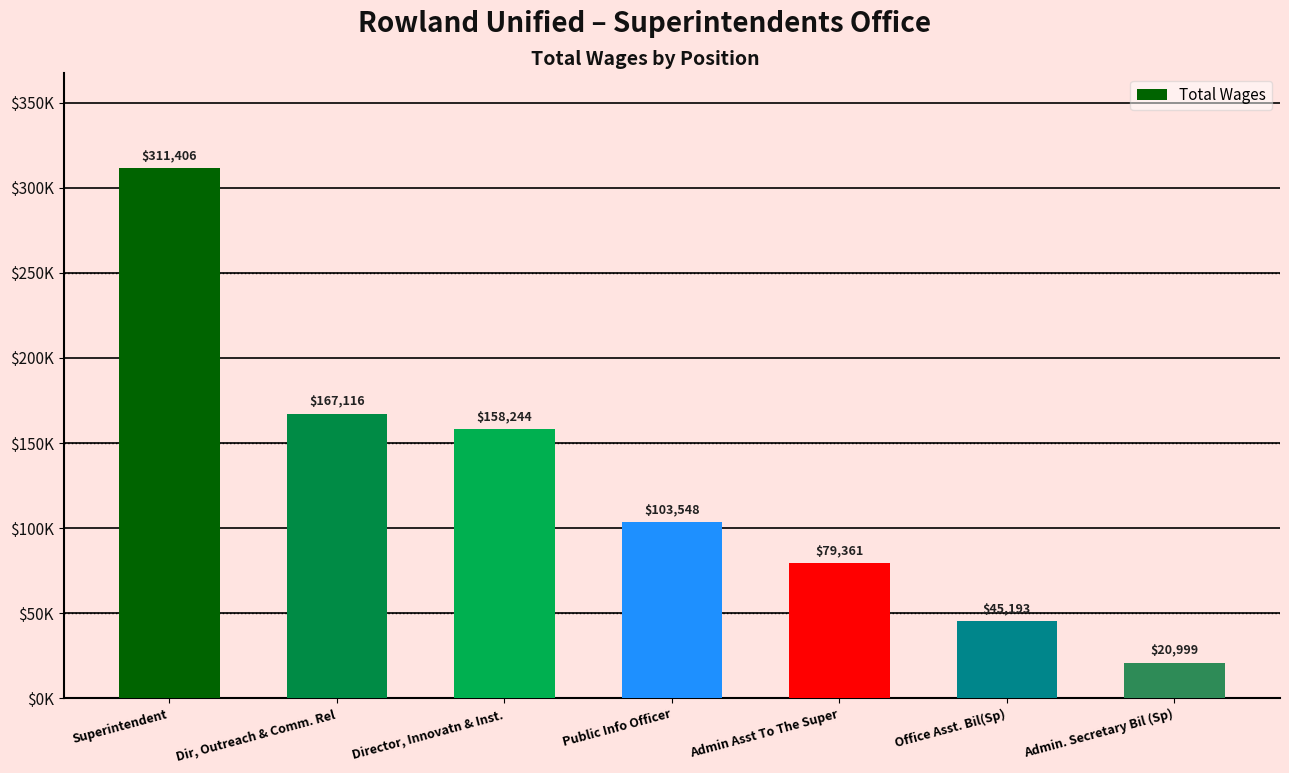

What is the label of the 2nd bar from the left?

Dir, Outreach & Comm. Rel